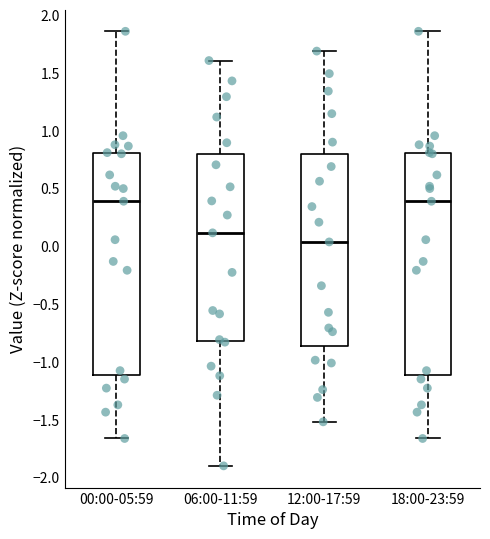

Which box's median line is the lowest?

12:00-17:59